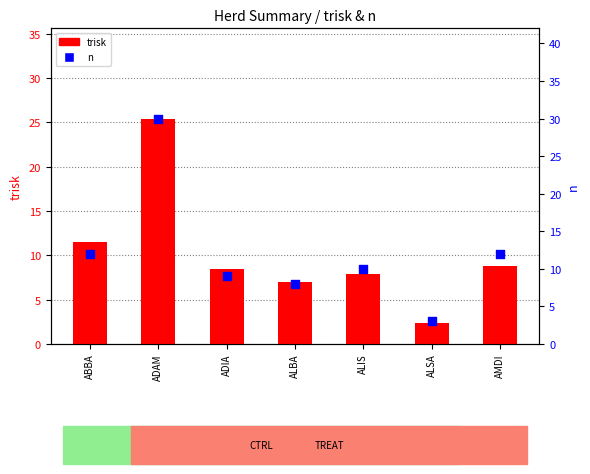

At how many categories does at least one series exceed 19?

1